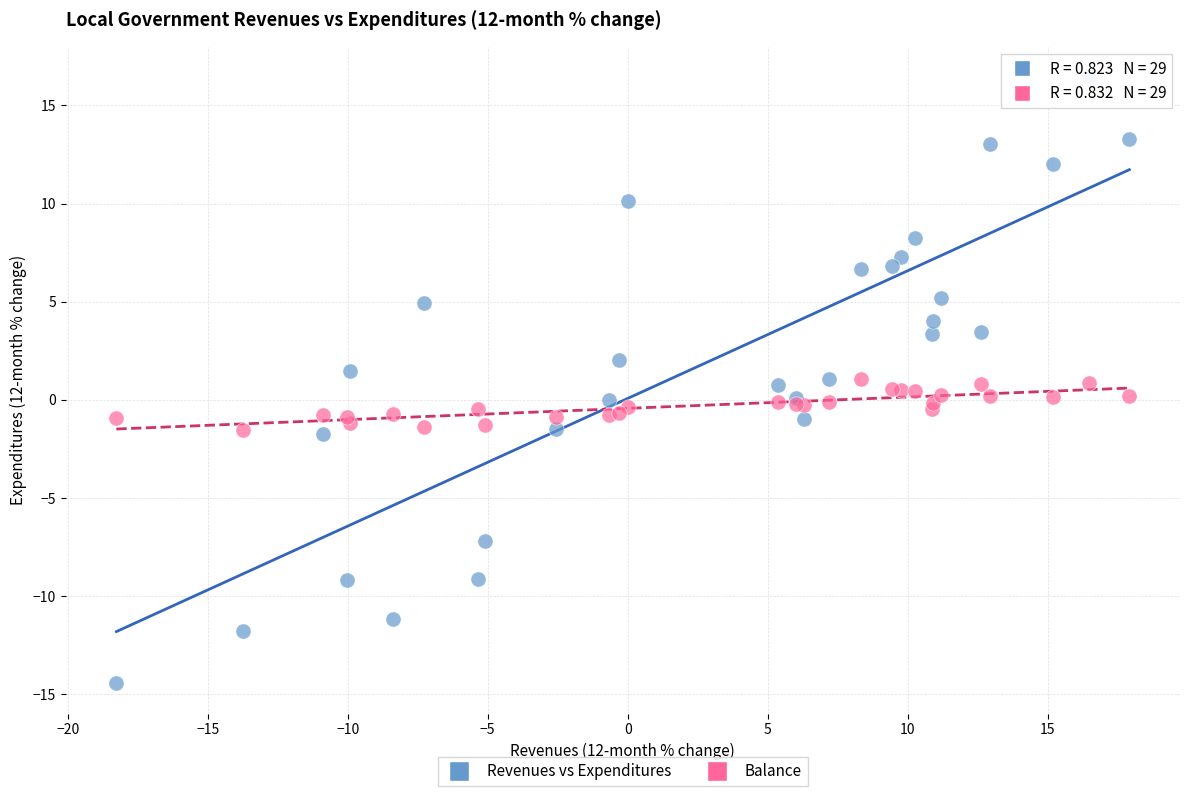

Which series contains the highest Y value?

Revenues vs Expenditures